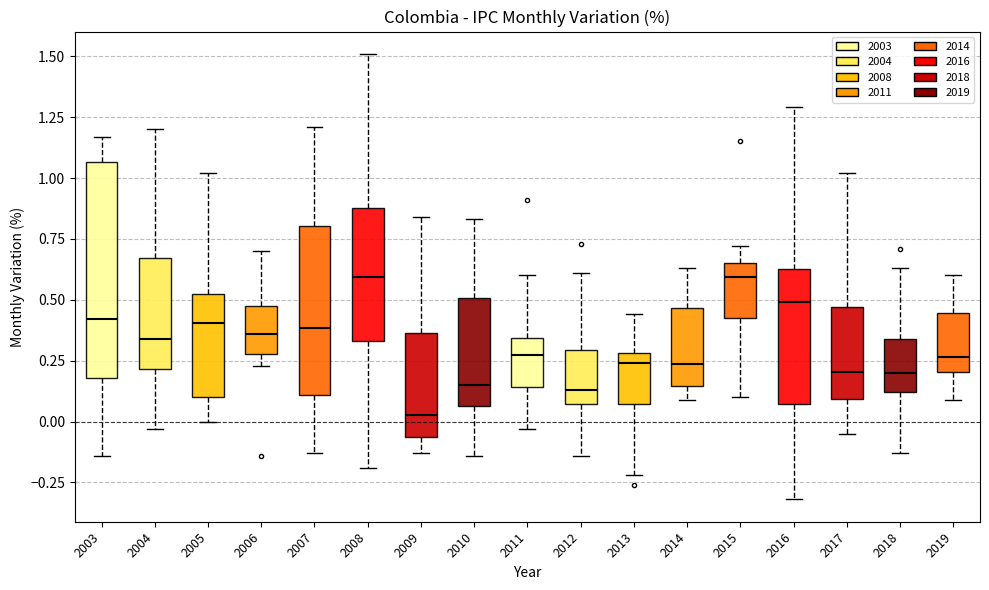

Reading left to right, transcribe this box plot: for each box, give where its median line is, the range the box spans, and where its two whiskers end, as read against the y-axis. The values are not printed on the chart, so give them approximately, as read against the axis.

2003: median 0.40, box 0.20 to 1.05, whiskers -0.15 to 1.15
2004: median 0.35, box 0.20 to 0.65, whiskers -0.05 to 1.20
2005: median 0.40, box 0.10 to 0.50, whiskers 0.00 to 1.00
2006: median 0.35, box 0.30 to 0.45, whiskers 0.25 to 0.70
2007: median 0.40, box 0.10 to 0.80, whiskers -0.15 to 1.20
2008: median 0.60, box 0.35 to 0.90, whiskers -0.20 to 1.50
2009: median 0.05, box -0.05 to 0.35, whiskers -0.15 to 0.85
2010: median 0.15, box 0.05 to 0.50, whiskers -0.15 to 0.85
2011: median 0.30, box 0.15 to 0.35, whiskers -0.05 to 0.60
2012: median 0.15, box 0.05 to 0.30, whiskers -0.15 to 0.60
2013: median 0.25, box 0.05 to 0.30, whiskers -0.20 to 0.45
2014: median 0.25, box 0.15 to 0.45, whiskers 0.10 to 0.65
2015: median 0.60, box 0.45 to 0.65, whiskers 0.10 to 0.70
2016: median 0.50, box 0.05 to 0.65, whiskers -0.30 to 1.30
2017: median 0.20, box 0.10 to 0.45, whiskers -0.05 to 1.00
2018: median 0.20, box 0.10 to 0.35, whiskers -0.15 to 0.65
2019: median 0.25, box 0.20 to 0.45, whiskers 0.10 to 0.60